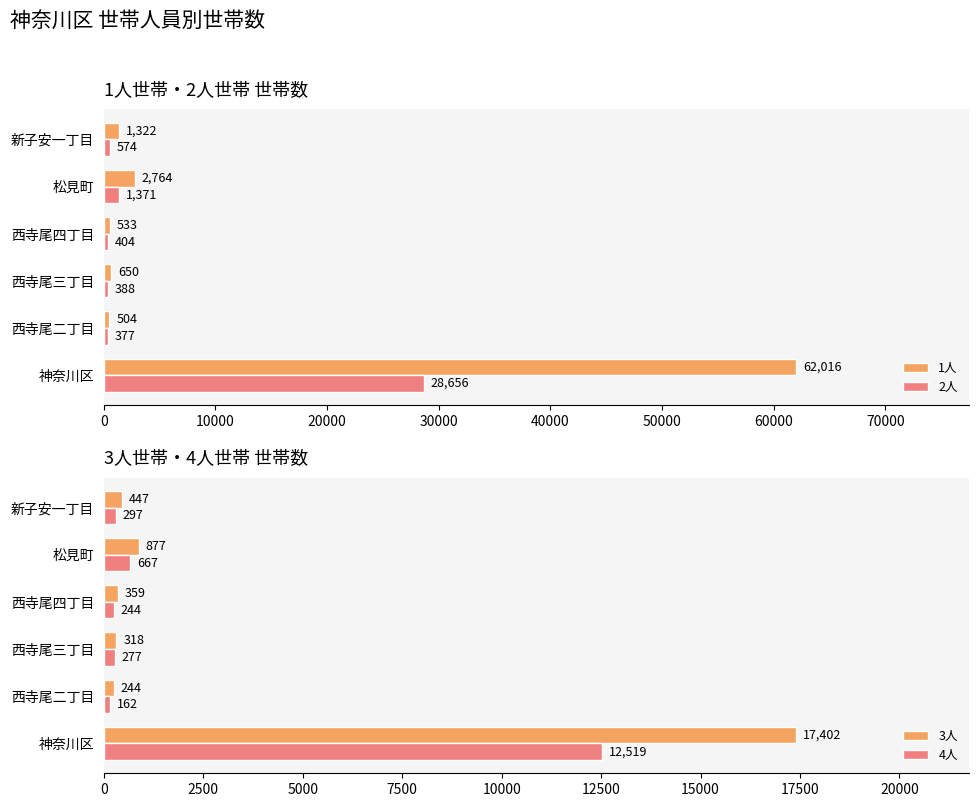

What is the difference between the maximum and second lowest values in the 2人 series?

28268